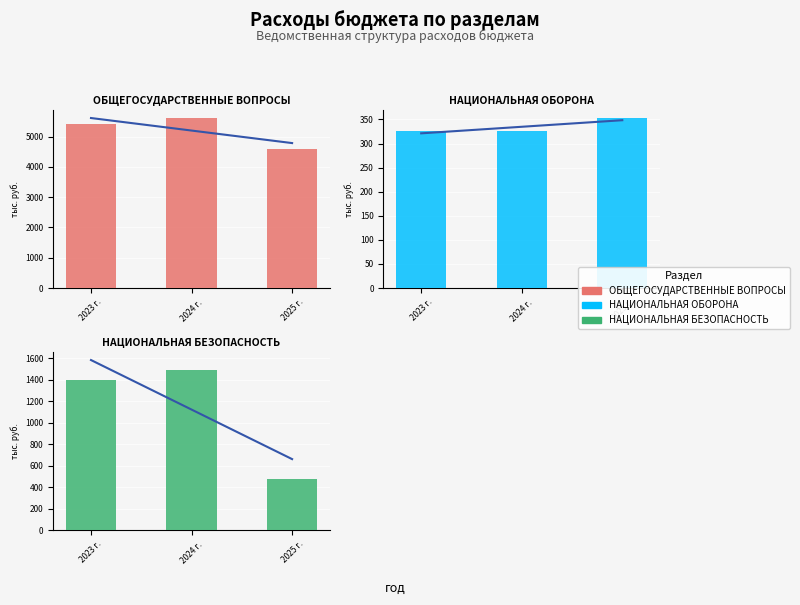

What is the lowest value of the ОБЩЕГОСУДАРСТВЕННЫЕ ВОПРОСЫ series?

4582.9